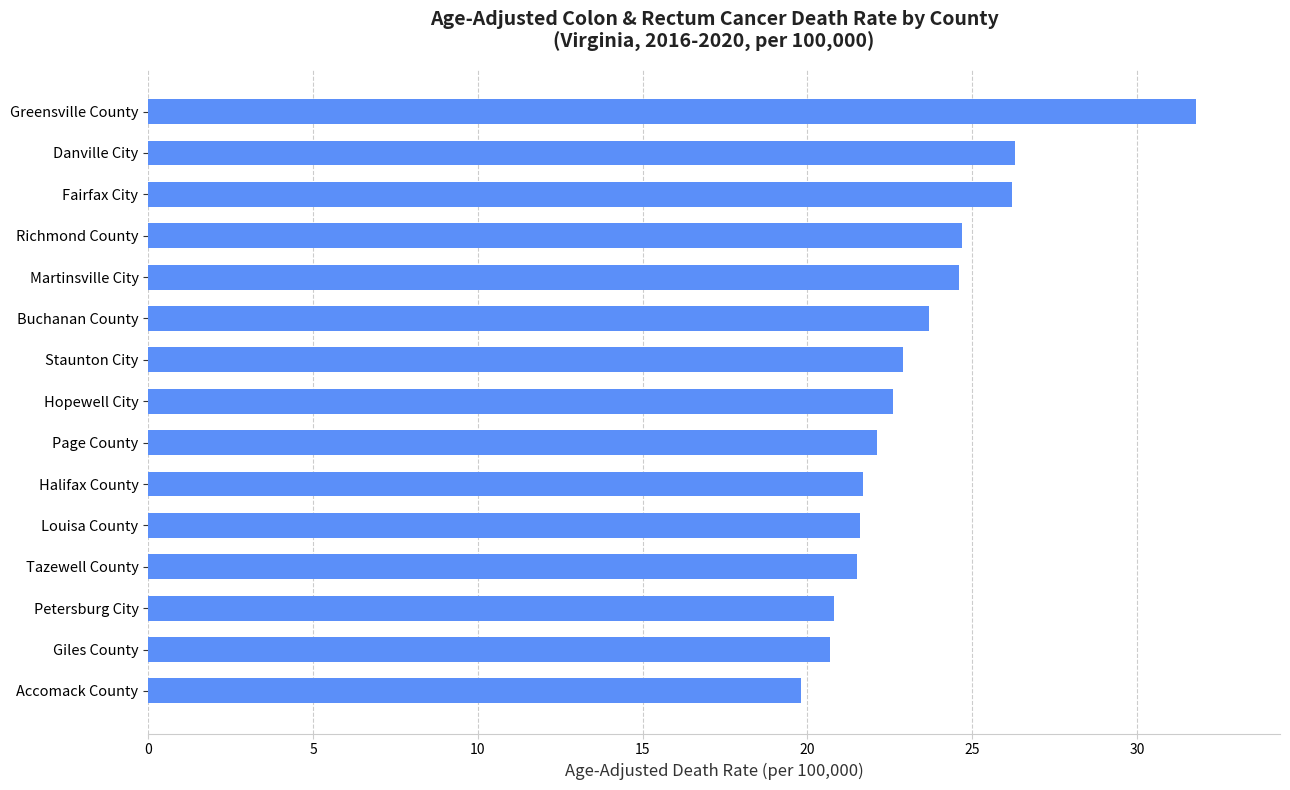

Approximately how many times larger is the value at Martinsville City compared to Giles County?

1.2